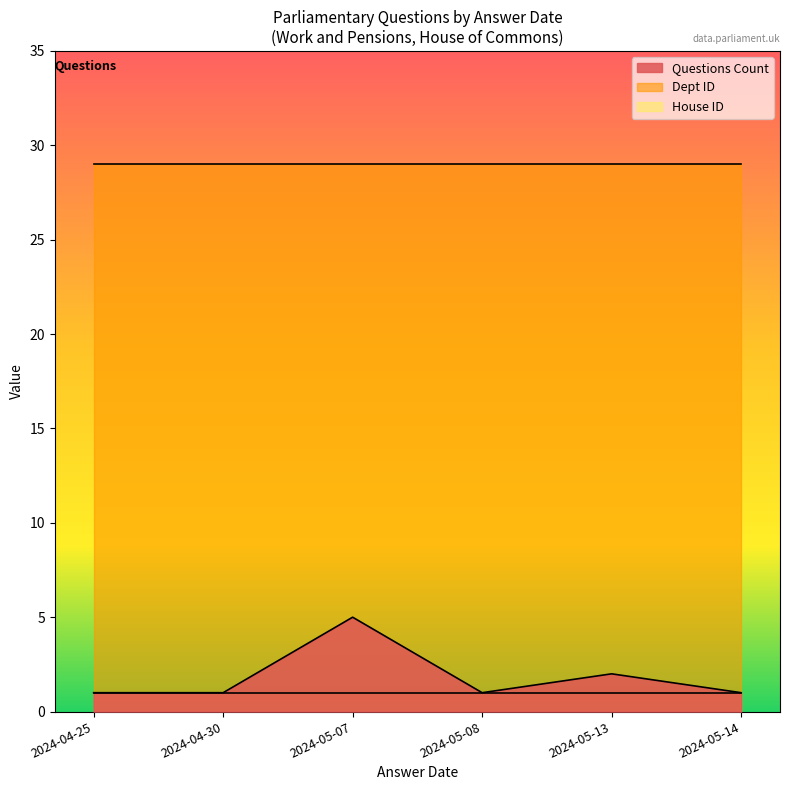

Is the value of House ID at 2024-04-30 greater than the value of Questions Count at 2024-05-08?

No